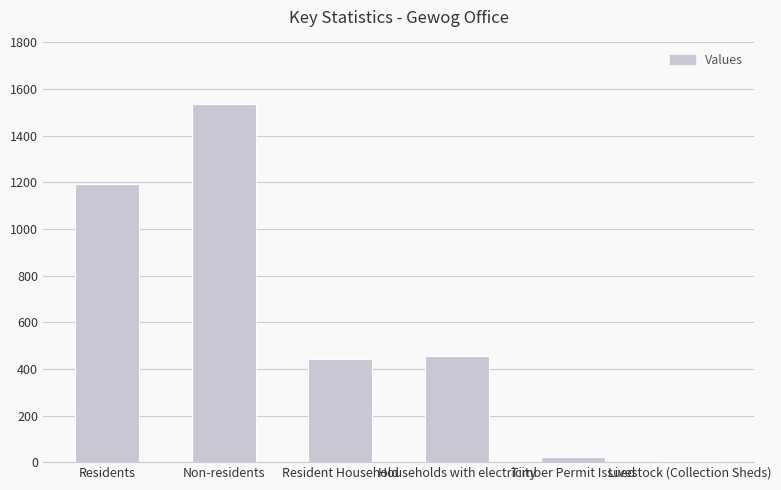

Does the chart contain stacked bars?

No